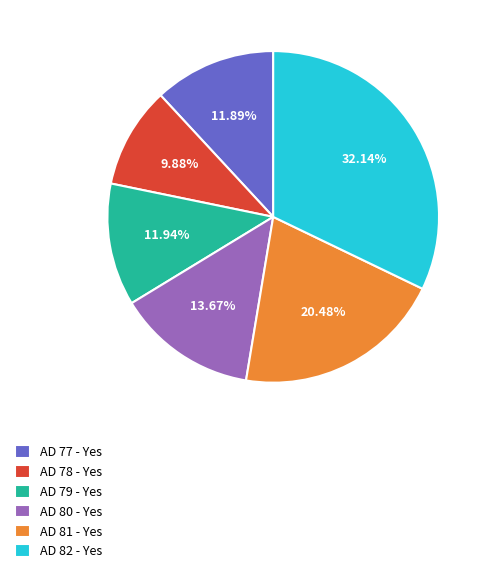

Between AD 79 - Yes and AD 78 - Yes, which is larger?

AD 79 - Yes